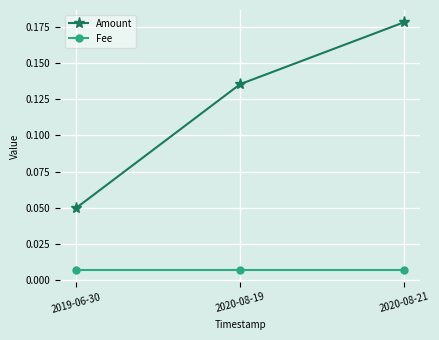

How many data points does each series have?

3